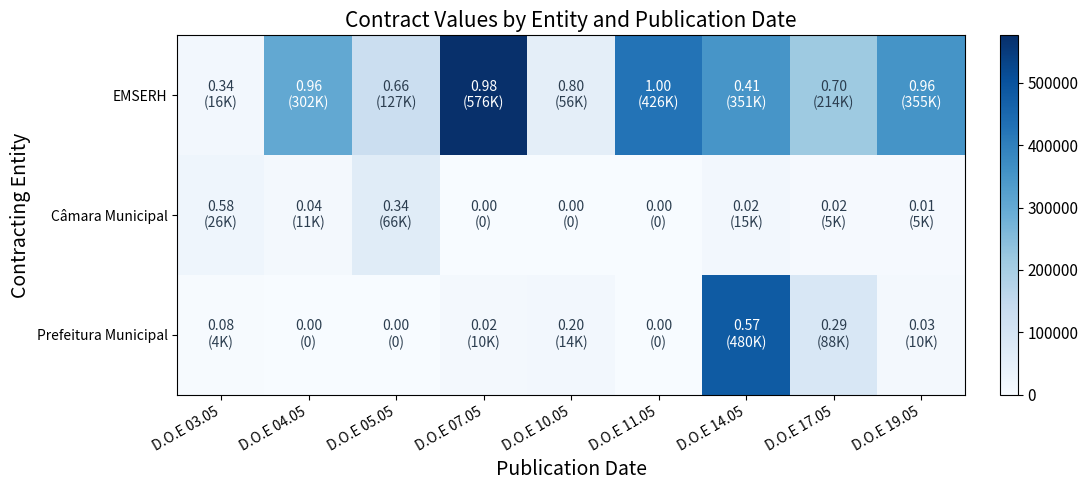

Reading left to right, transcribe all the data shown in this chart.

EMSERH: D.O.E 03.05=15624.0	D.O.E 04.05=302267.3	D.O.E 05.05=127290.0	D.O.E 07.05=576080.0	D.O.E 10.05=55656.0	D.O.E 11.05=425930.7	D.O.E 14.05=350635.2	D.O.E 17.05=213868.0	D.O.E 19.05=354535.0
Câmara Municipal: D.O.E 03.05=26398.6	D.O.E 04.05=11424.0	D.O.E 05.05=66122.8	D.O.E 07.05=0.0	D.O.E 10.05=0.0	D.O.E 11.05=0.0	D.O.E 14.05=15219.7	D.O.E 17.05=4800.0	D.O.E 19.05=4799.0
Prefeitura Municipal: D.O.E 03.05=3500.0	D.O.E 04.05=0.0	D.O.E 05.05=0.0	D.O.E 07.05=10333.8	D.O.E 10.05=14000.0	D.O.E 11.05=0.0	D.O.E 14.05=480000.0	D.O.E 17.05=88000.0	D.O.E 19.05=9875.0